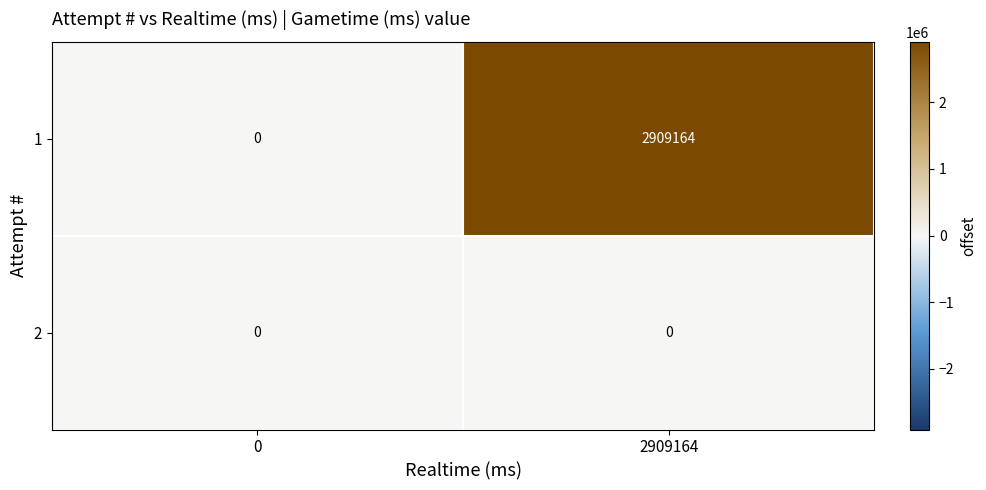

How many distinct data groups are displayed?

2